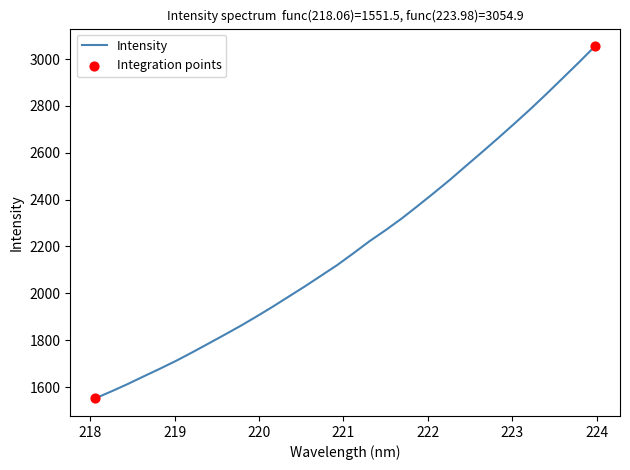

What is the smallest value displayed?

1551.5